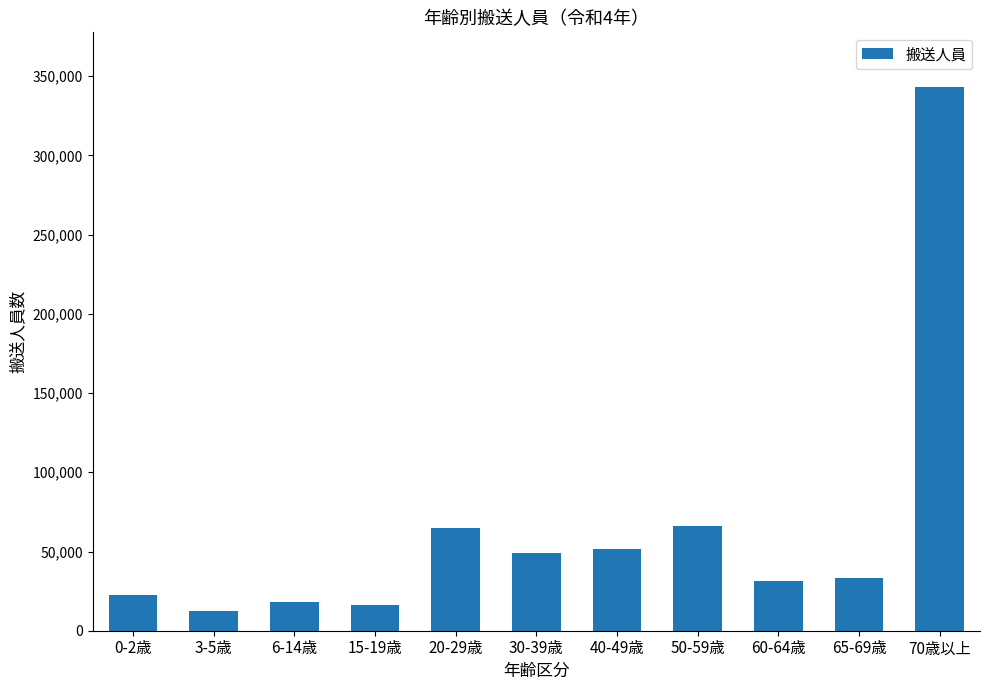

What is the label of the 4th bar from the right?

50-59歳